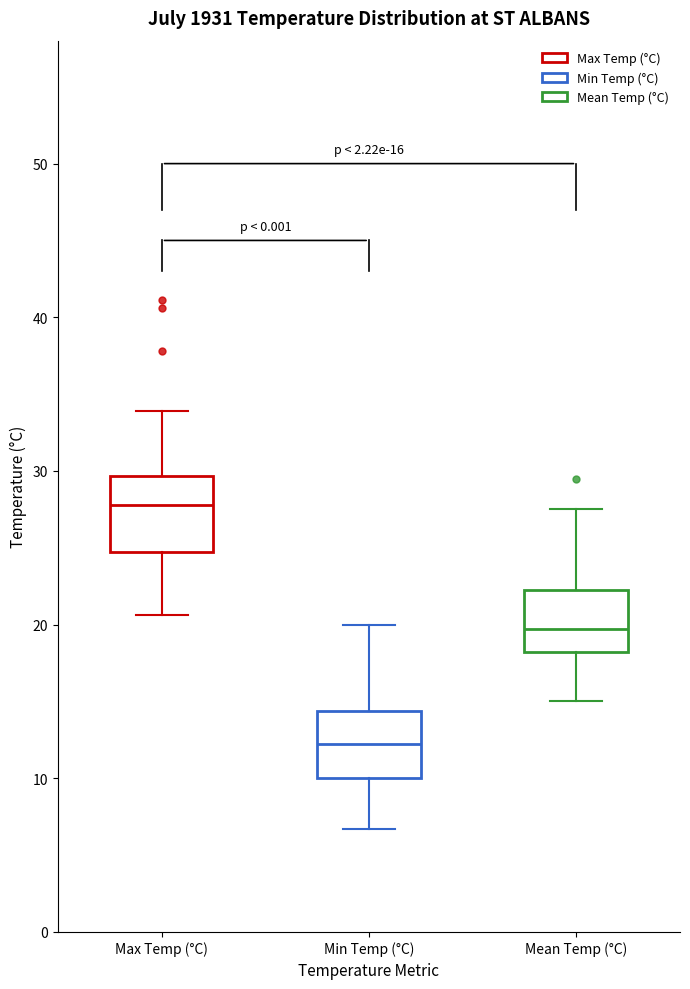

Which box has the highest median line?

Max Temp (°C)